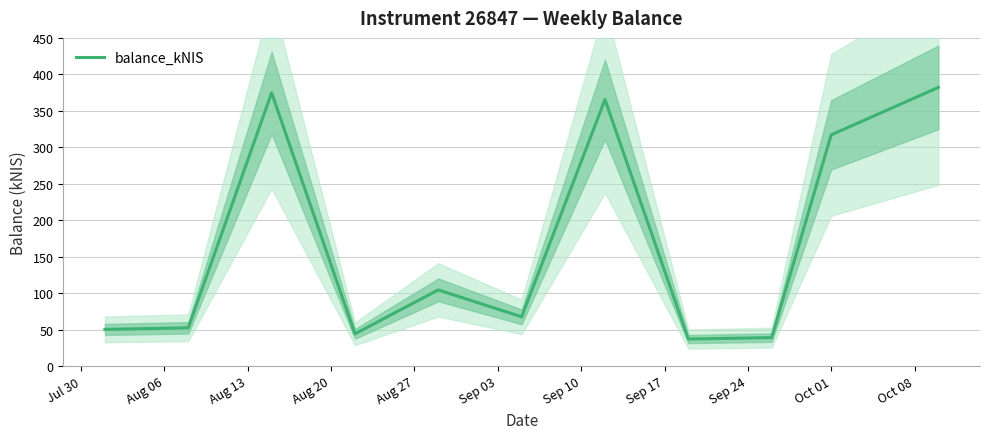

True or false: the data shows 67.5 at Sep 03.

True